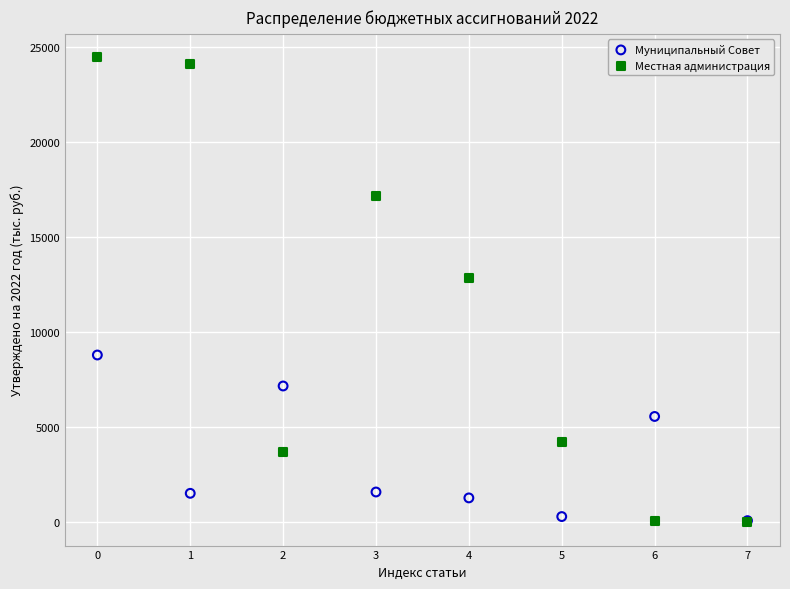

Across all series, what Y value is closest to 12248?

12864.4